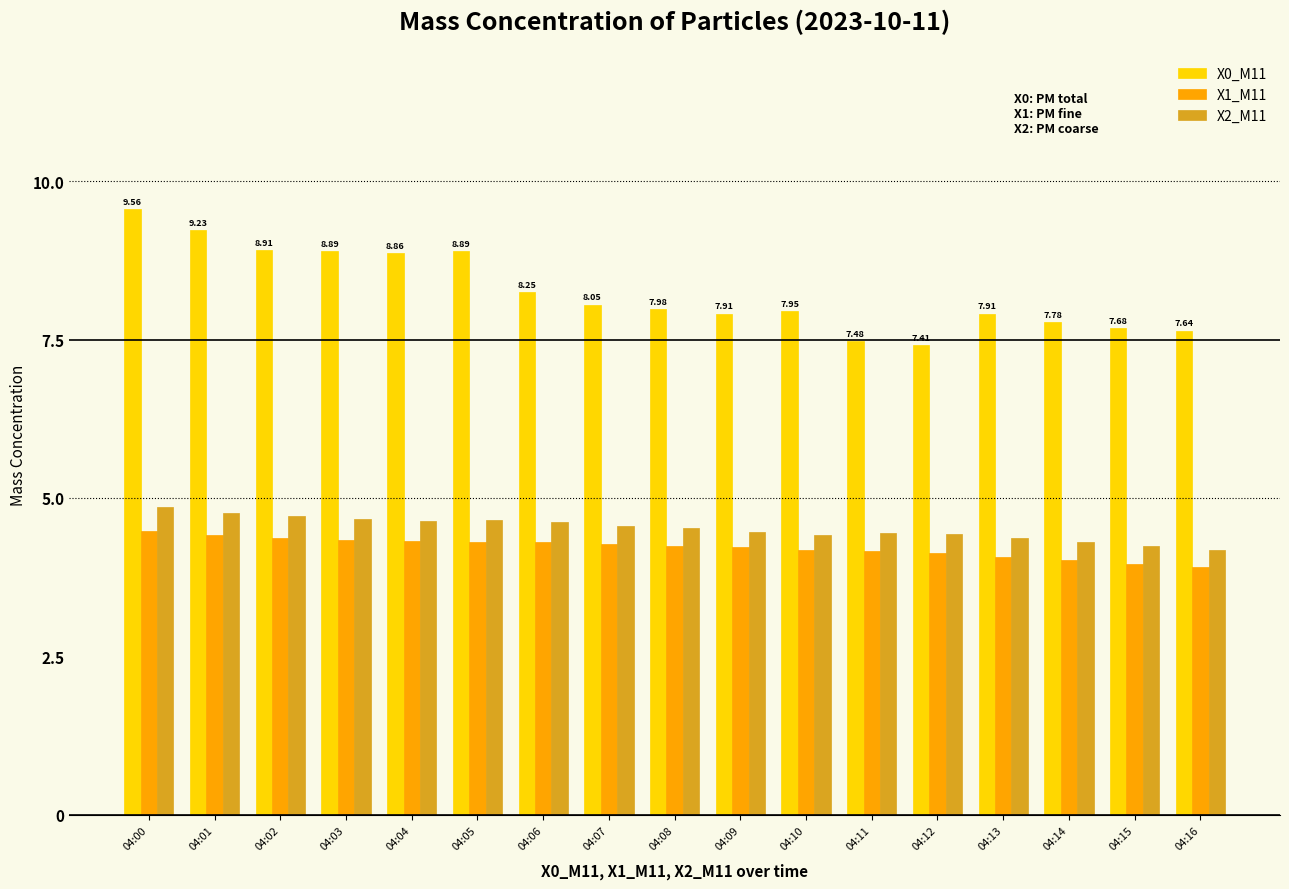

The value of X1_M11 at 04:06 is 4.3. True or false?

True